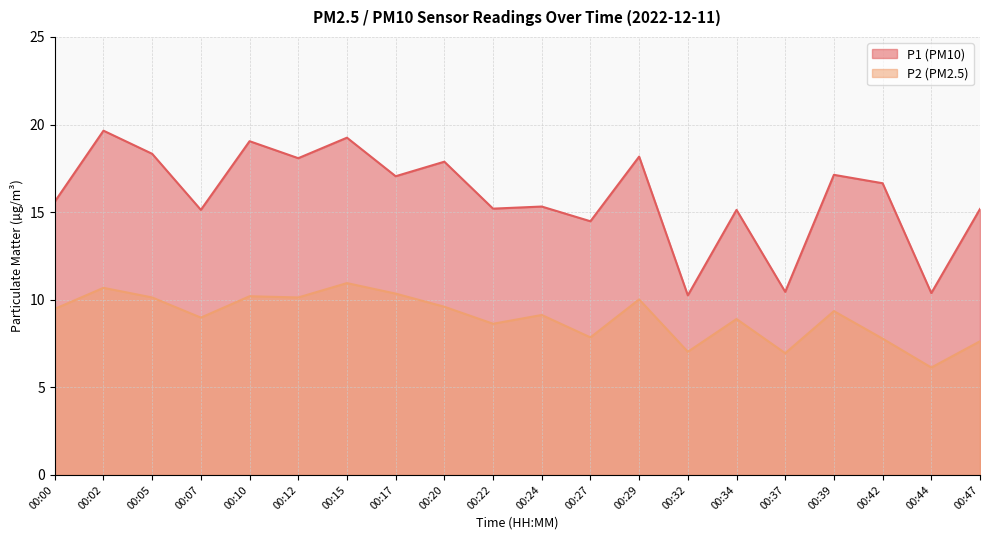

True or false: P1 and P2 cross at least once.

False